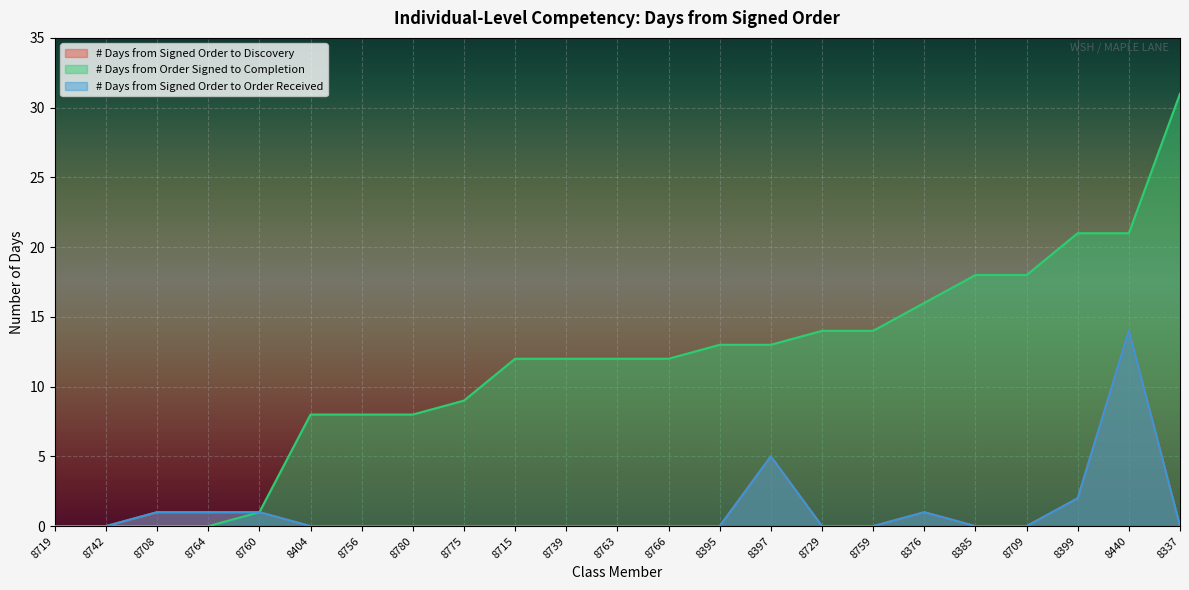

What is the difference between the maximum and second lowest values in the # Days from Signed Order to Order Received series?

14